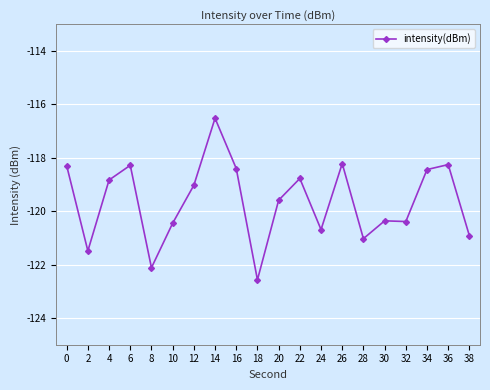

What is the difference between the values at 18 and 34?

4.1